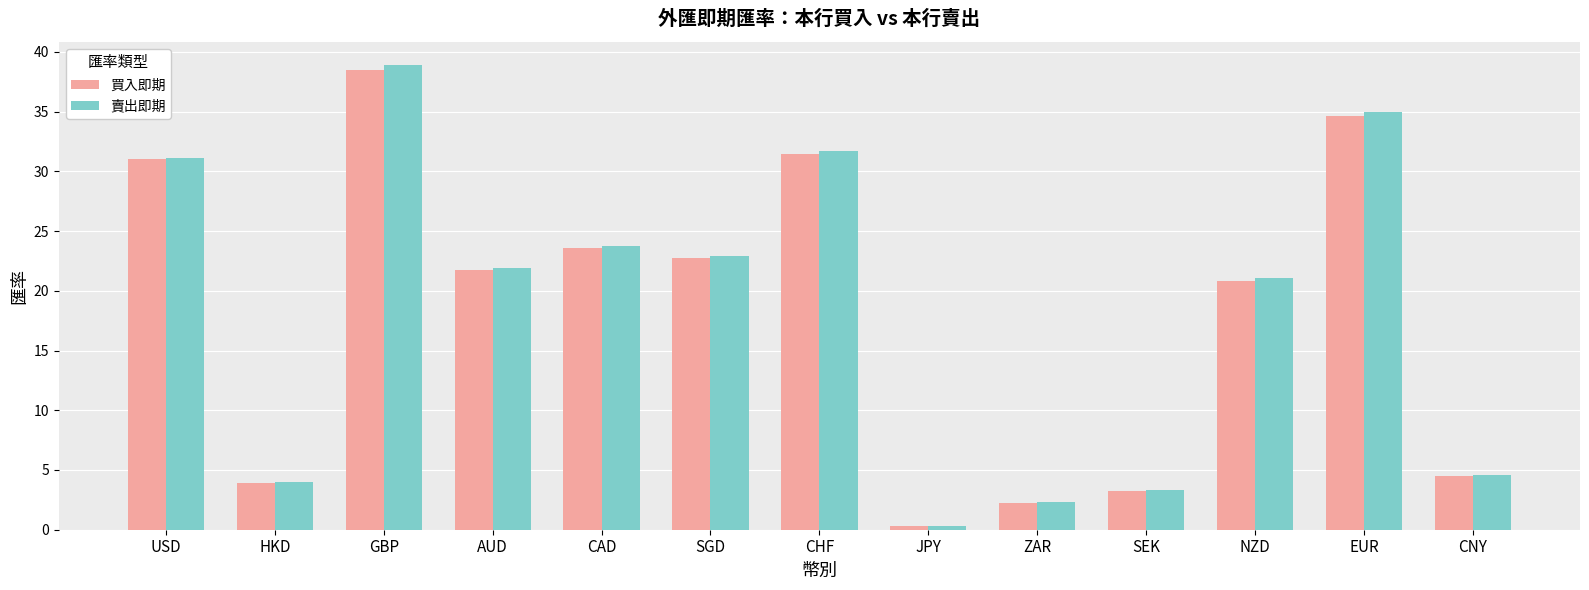

At how many categories does at least one series exceed 12?

8